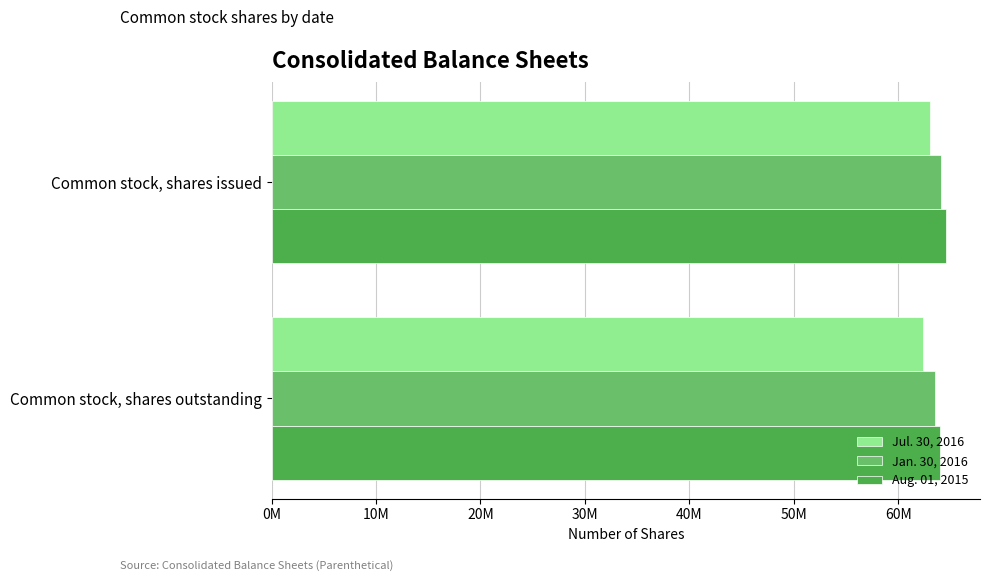

What is the average value of the Jan. 30, 2016 series?

63835500